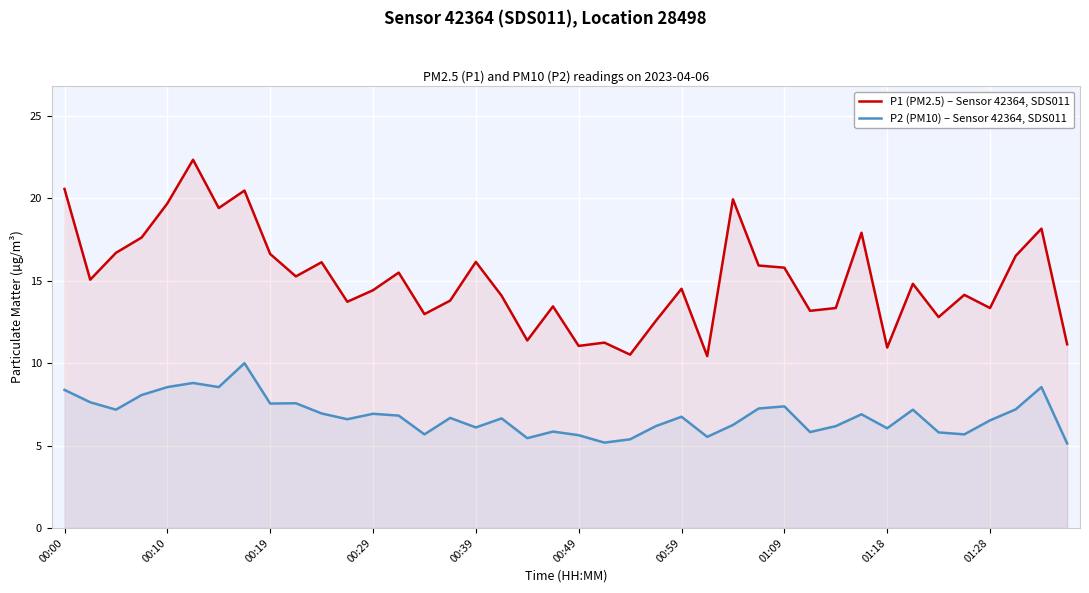

At how many categories does at least one series exceed 10?

40